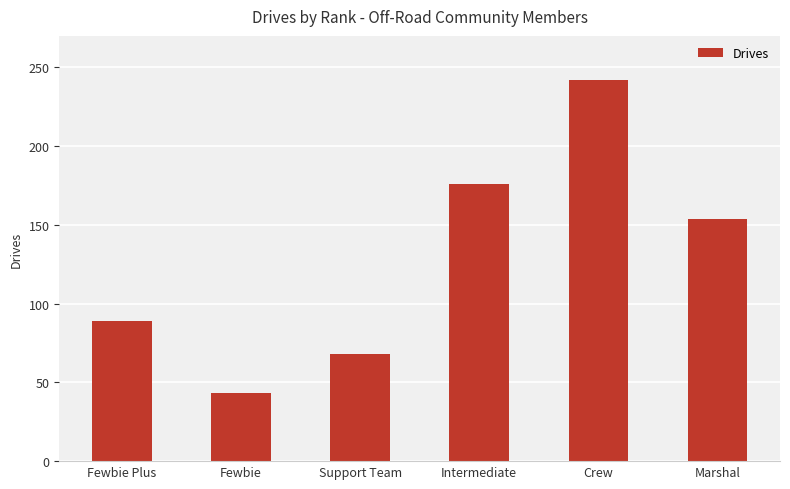

Reading right to left, what are all the values shown in this chart?

Marshal=154	Crew=242	Intermediate=176	Support Team=68	Fewbie=43	Fewbie Plus=89